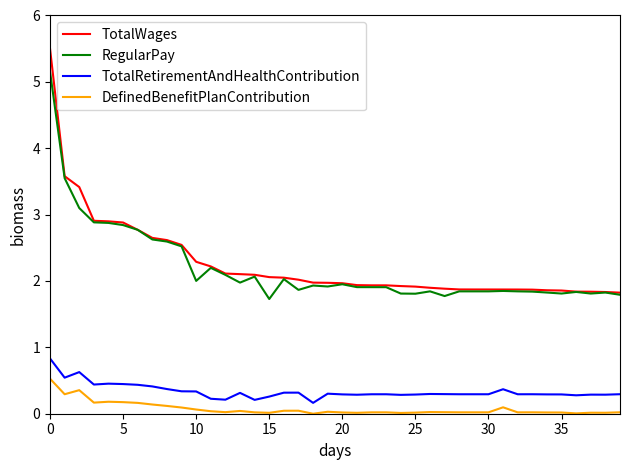

True or false: TotalRetirementAndHealthContribution and RegularPay intersect in this chart.

False